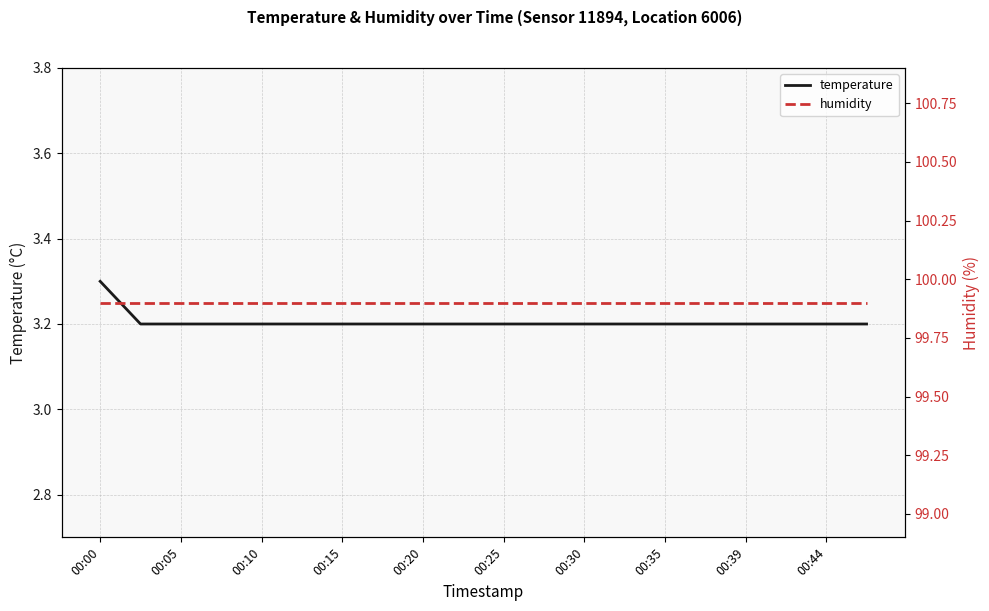

List the series in order of their peak value, highest first.

humidity, temperature